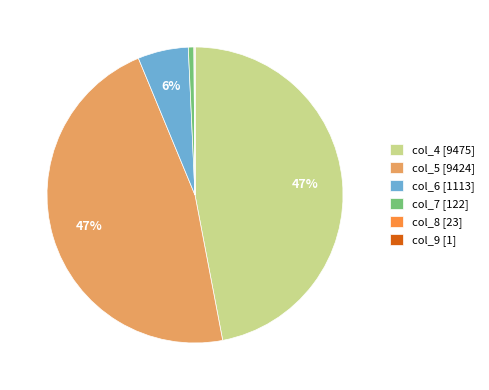

True or false: col_6 [1113] accounts for 18% of the total.

False